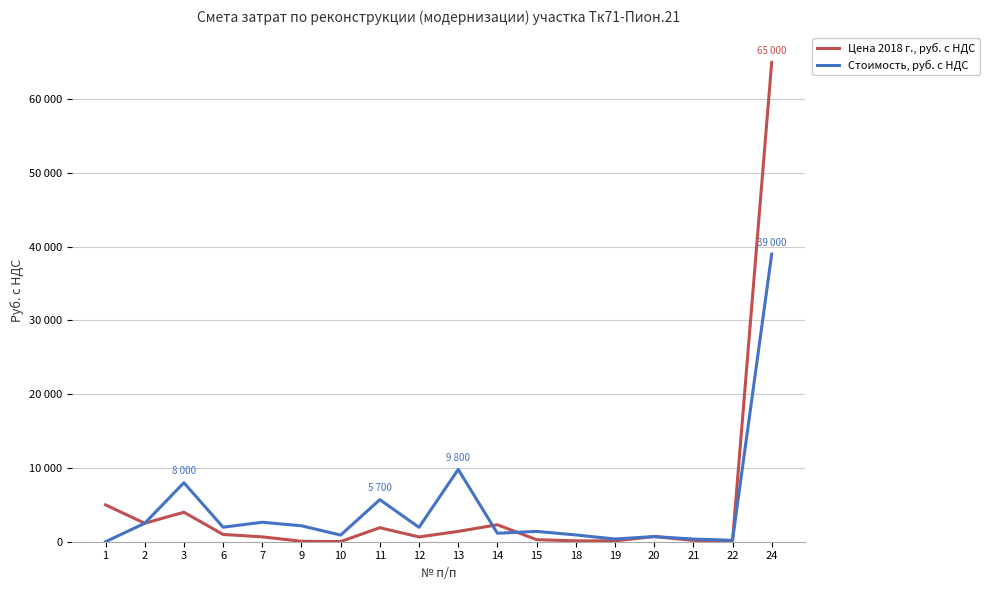

Is it true that Цена 2018 г., руб. с НДС equals 25 at 10?

True